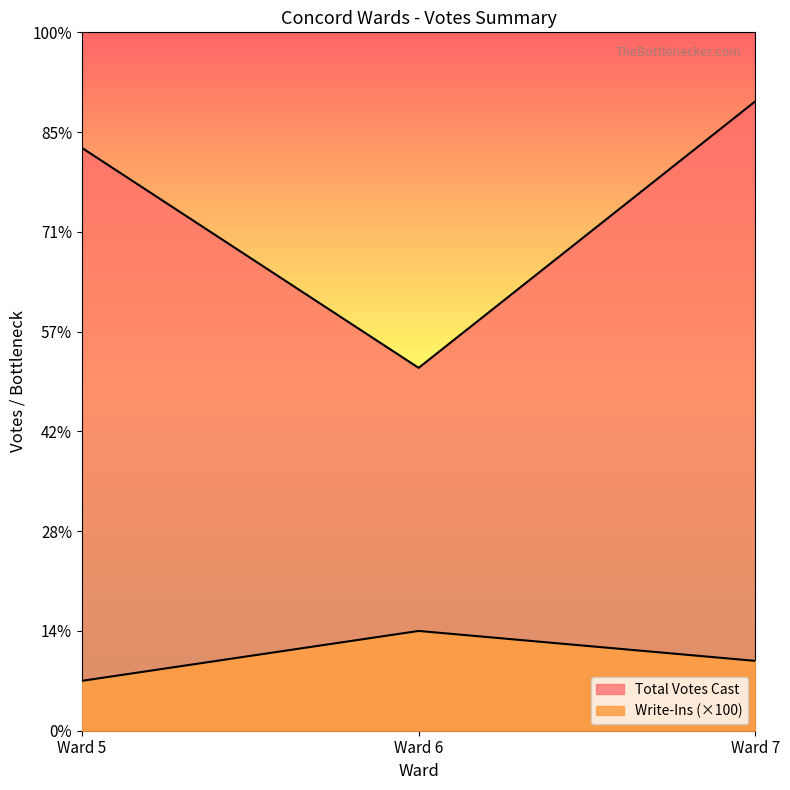

Where does the Total Votes Cast series first go above 5842?

Ward 7